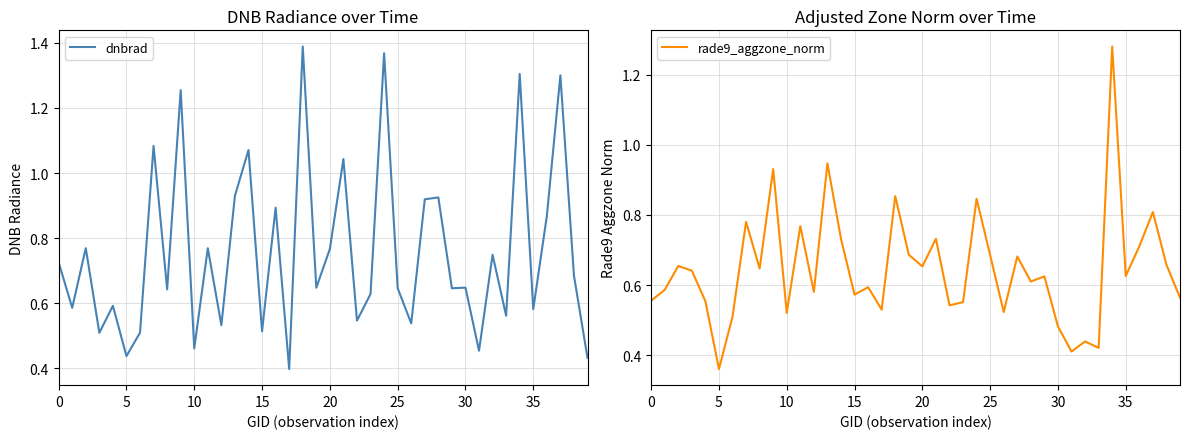

The value of dnbrad at 20 is 0.4. True or false?

False